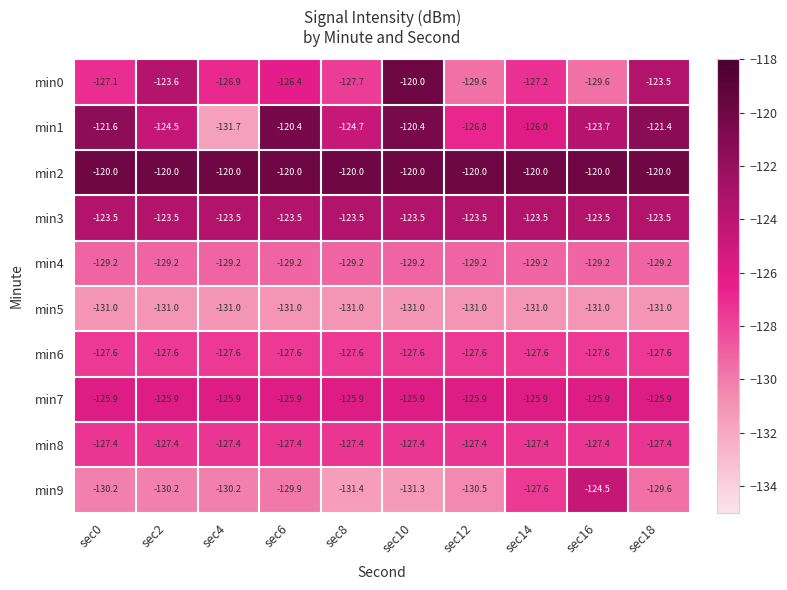

True or false: min7 has a value of -125.9 at sec14.

True